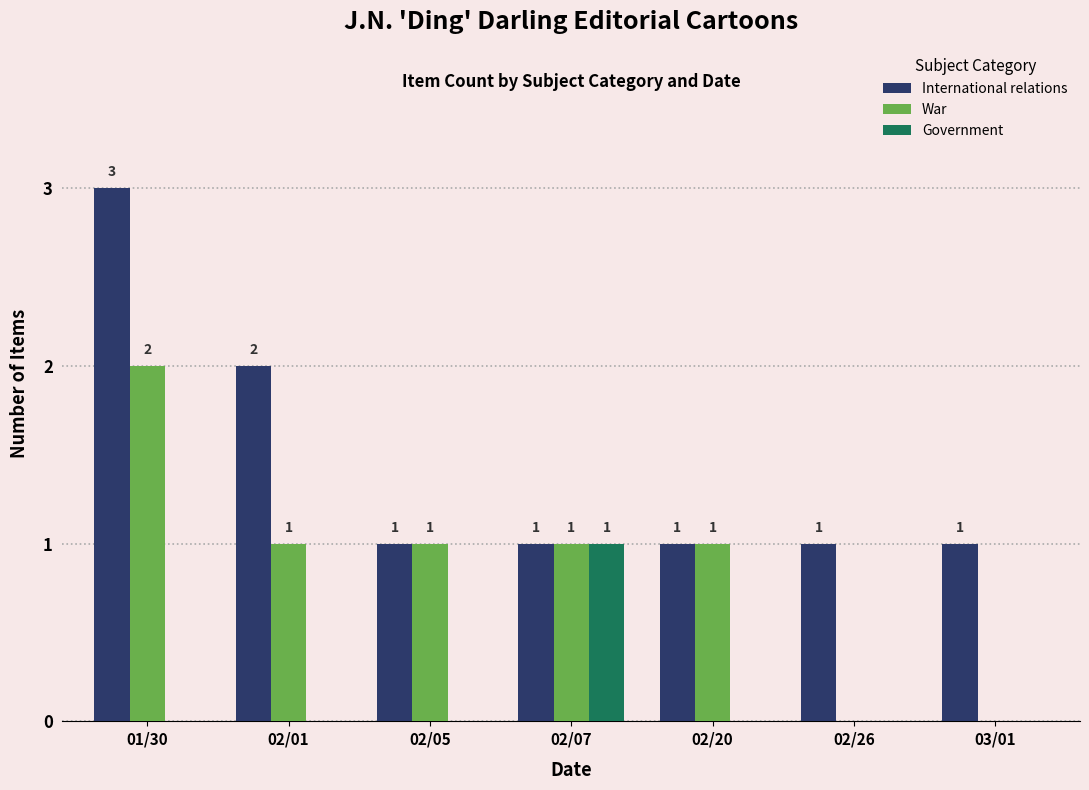

Count the number of data series in this chart.

3